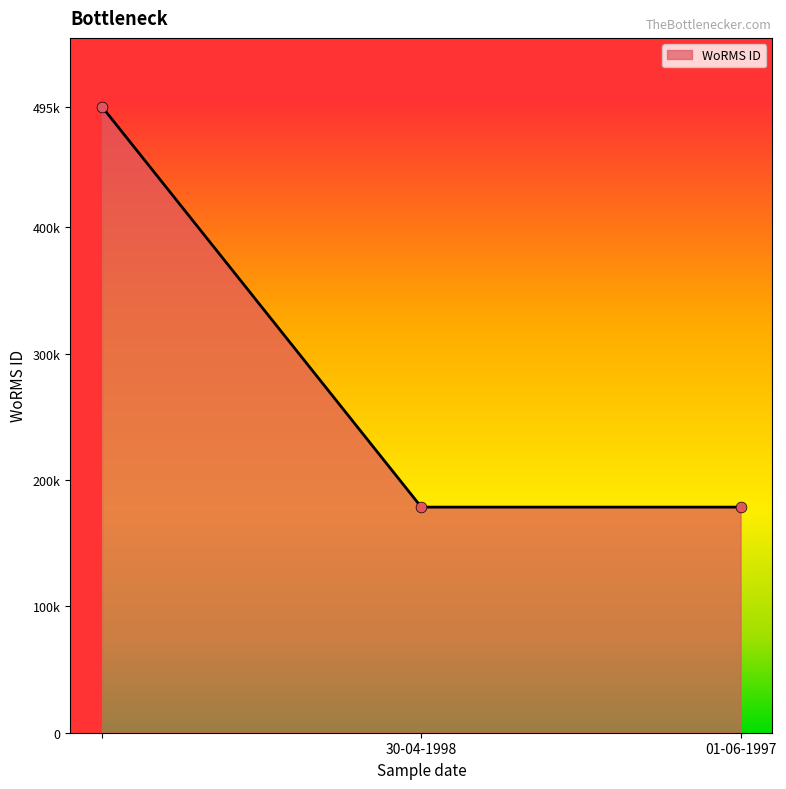

Does the chart have visible grid lines?

No